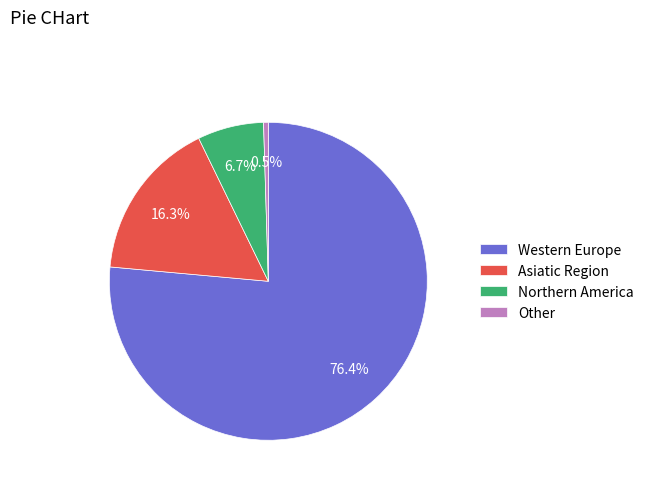

What percentage is the Asiatic Region slice, to the nearest percent?

16%